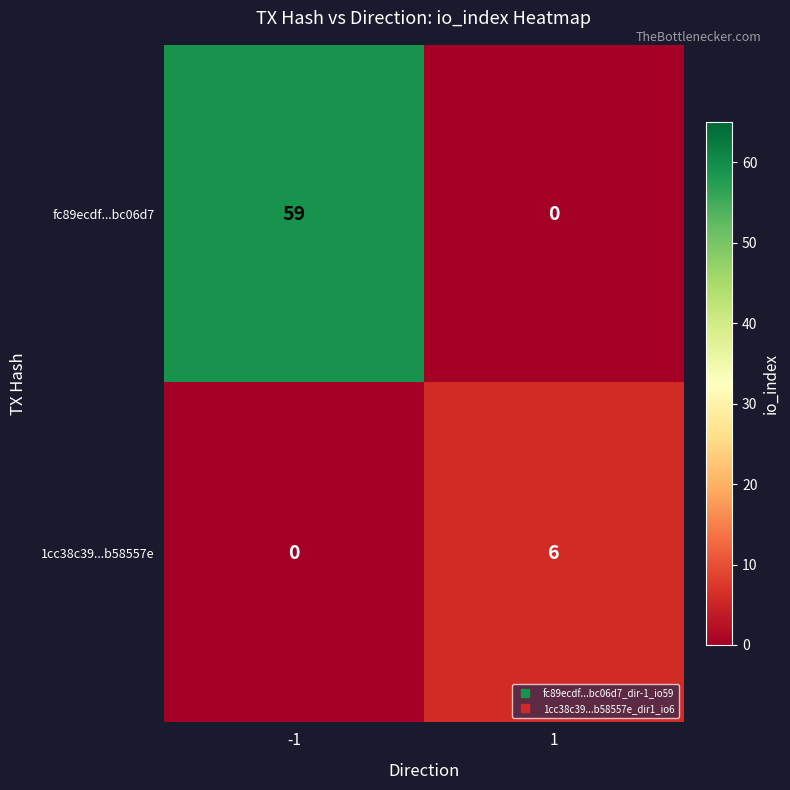

At which category is the sum across all series the highest?

-1